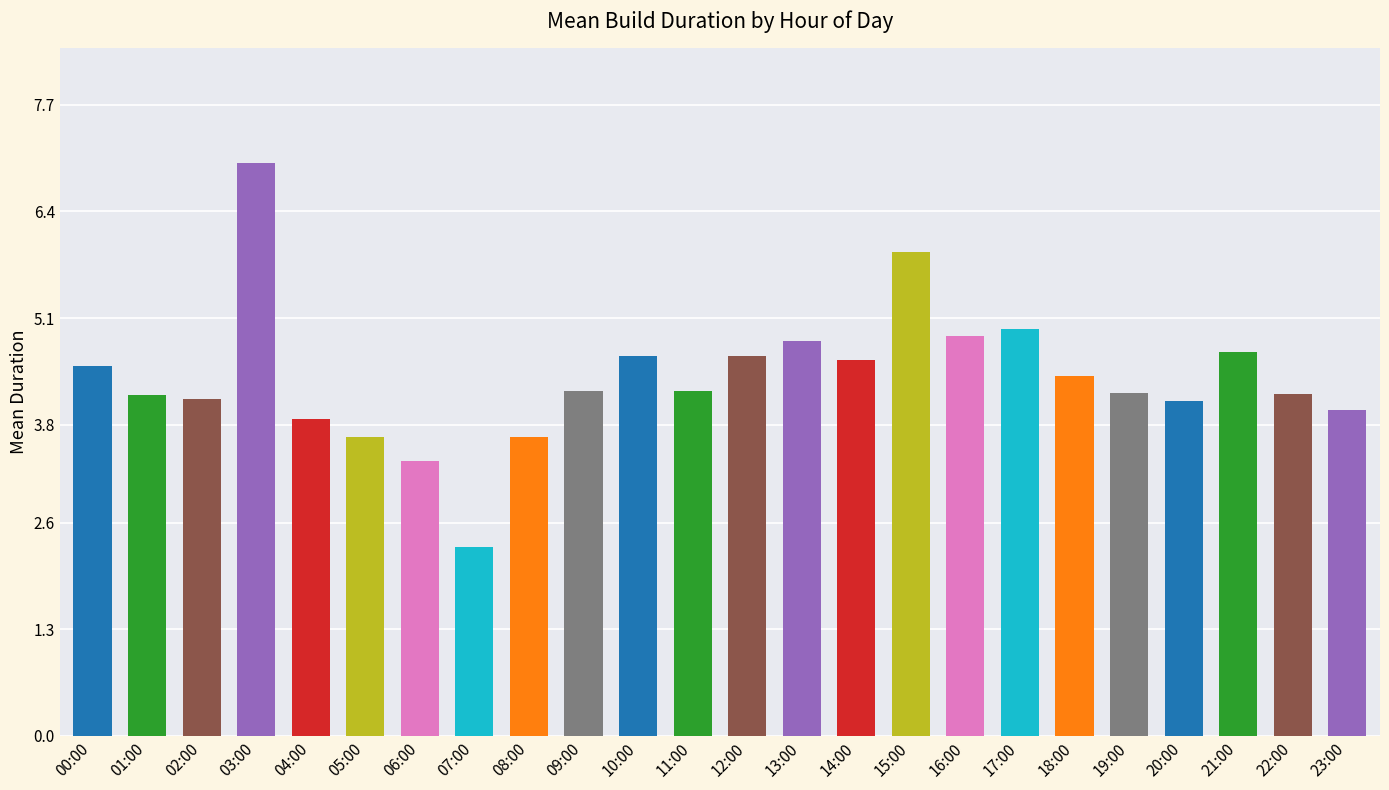

What is the difference between the second highest and second lowest values?

2.6